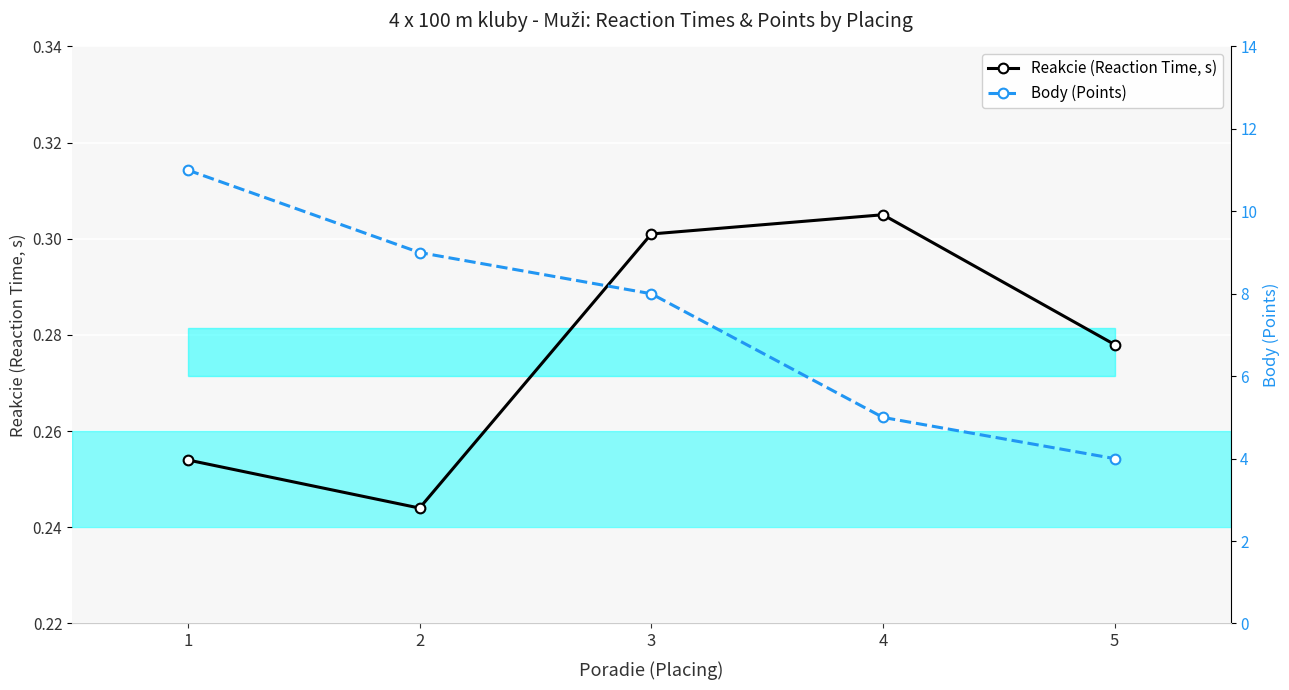

What is the spread (max minus min) of values at 3?

7.7